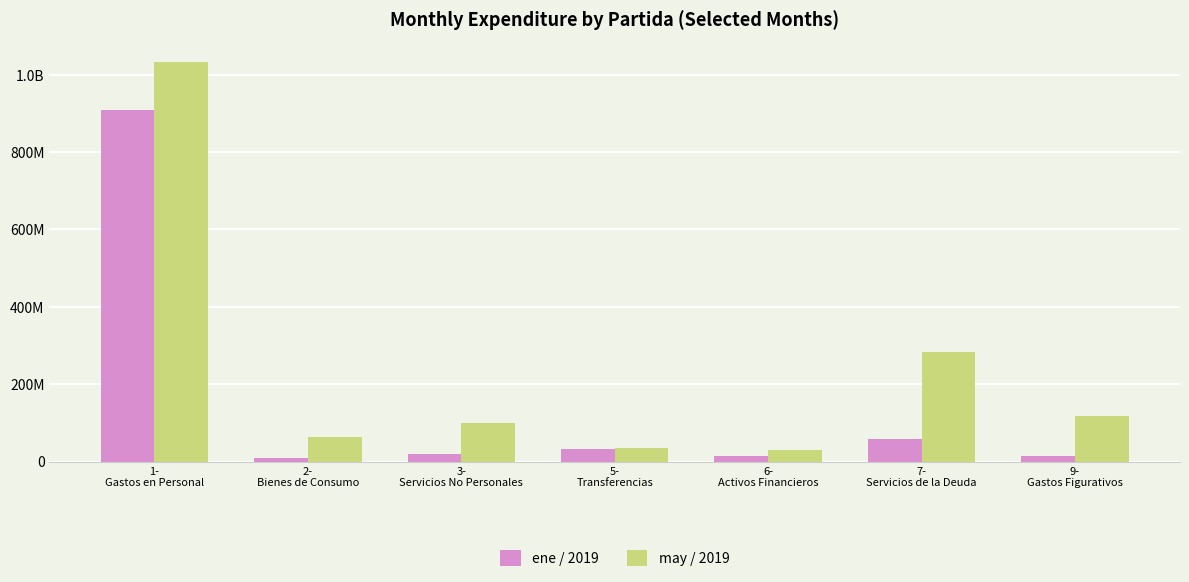

True or false: ene / 2019 has a value of 15106885.7 at 9-
Gastos Figurativos.

True